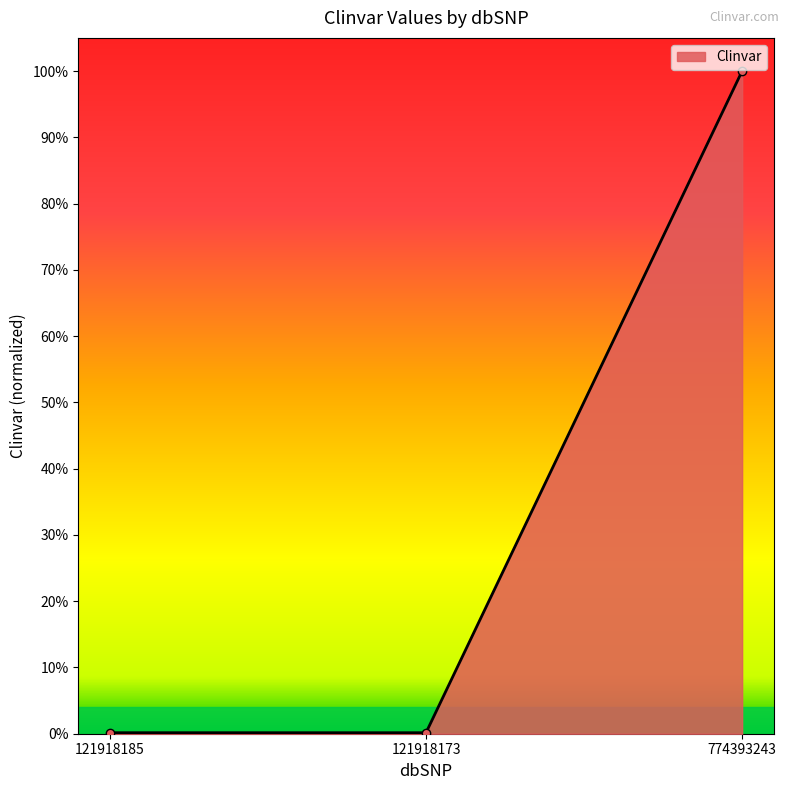

What is the sum of all values?

1.0